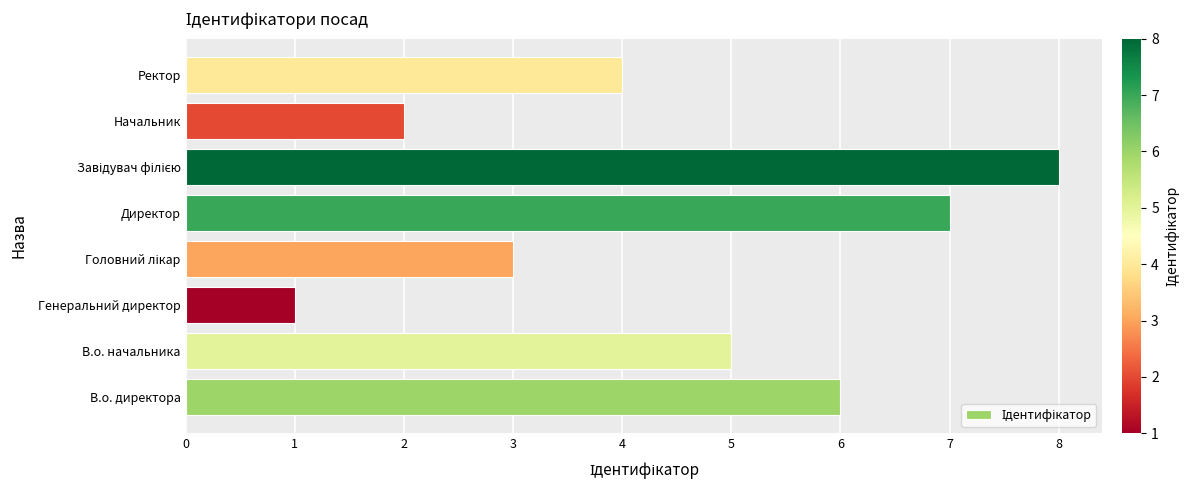

What is the ratio of the value at В.о. директора to the value at Начальник?

3.0